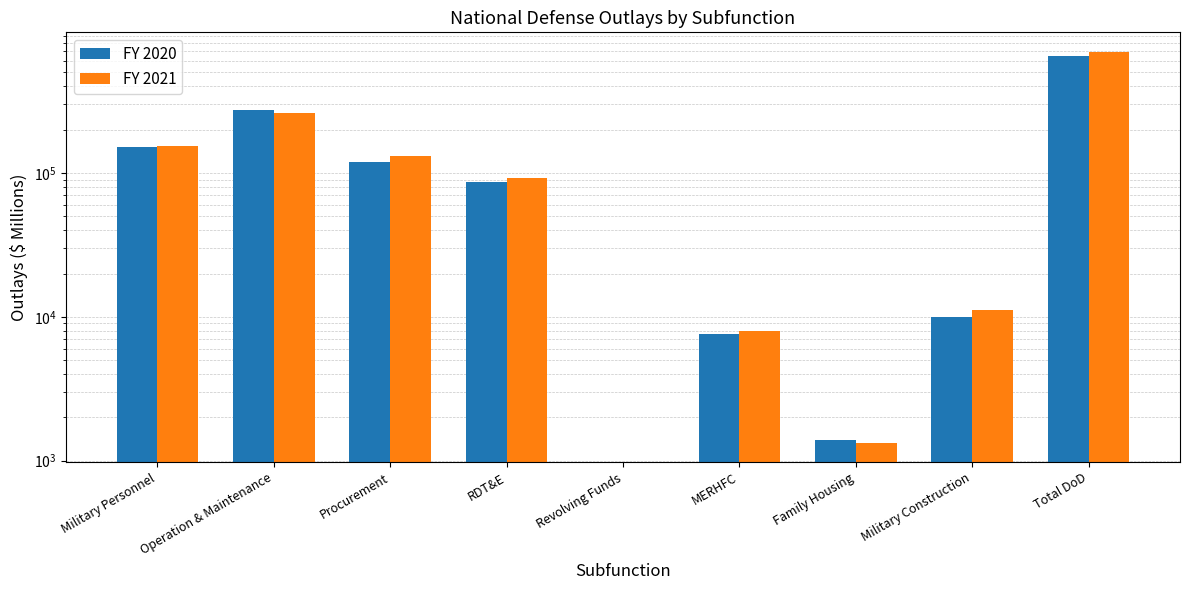

At which category does the chart reach its minimum across all series?

Revolving Funds